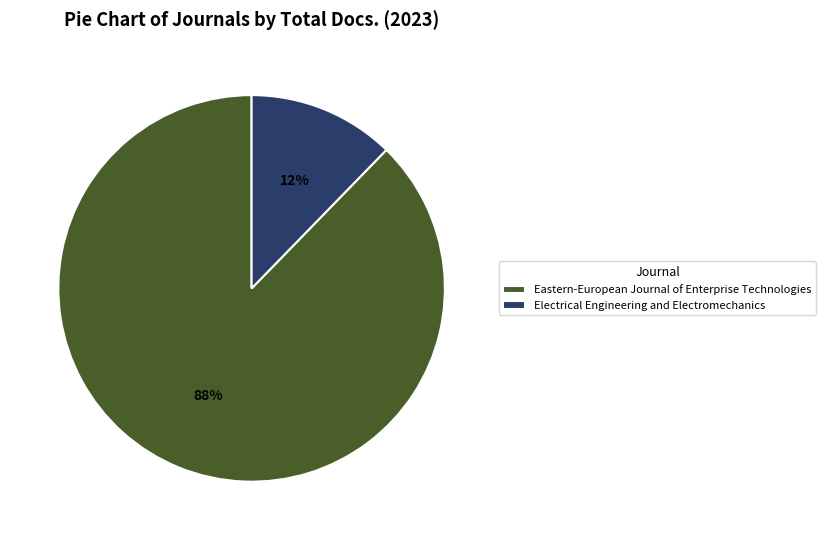

Approximately how many times larger is the value at Electrical Engineering and Electromechanics compared to Eastern-European Journal of Enterprise Technologies?

0.1